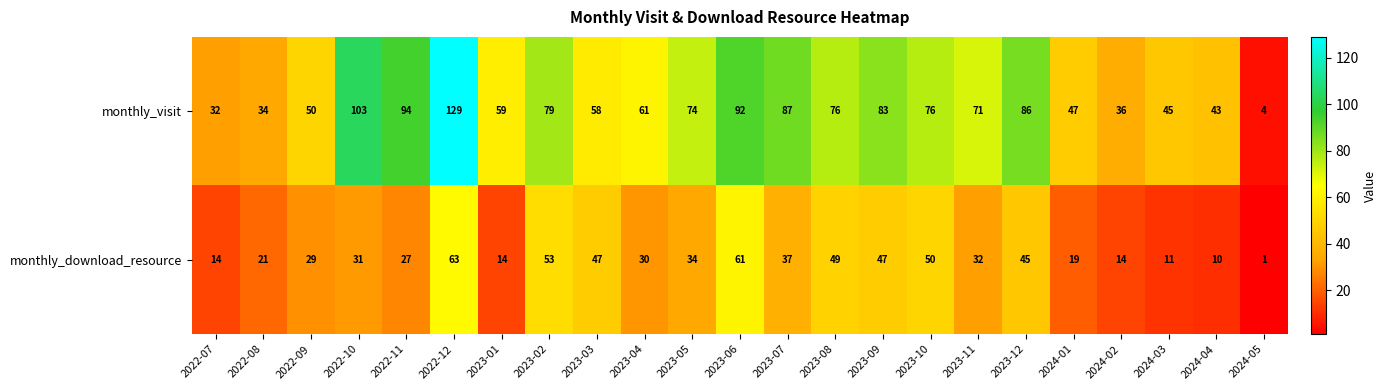

At which category is the sum across all series the highest?

2022-12